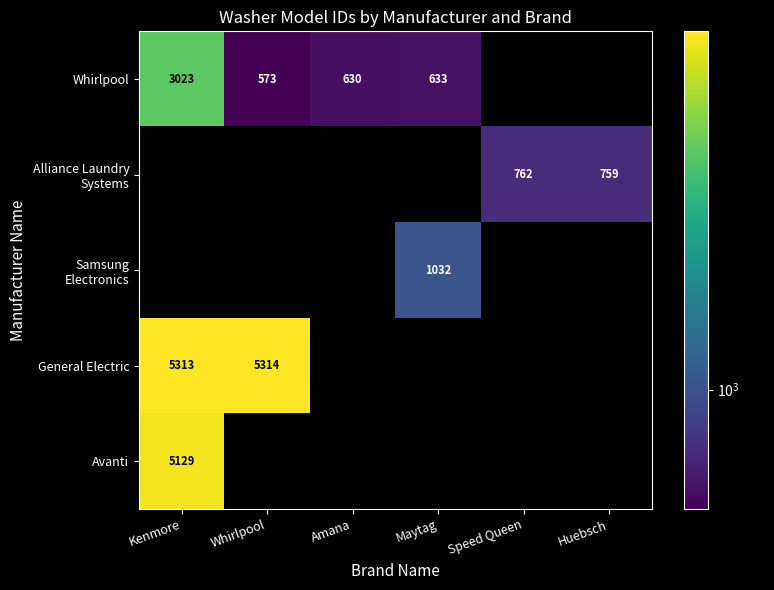

True or false: General Electric has a value of 5313 at Kenmore.

True